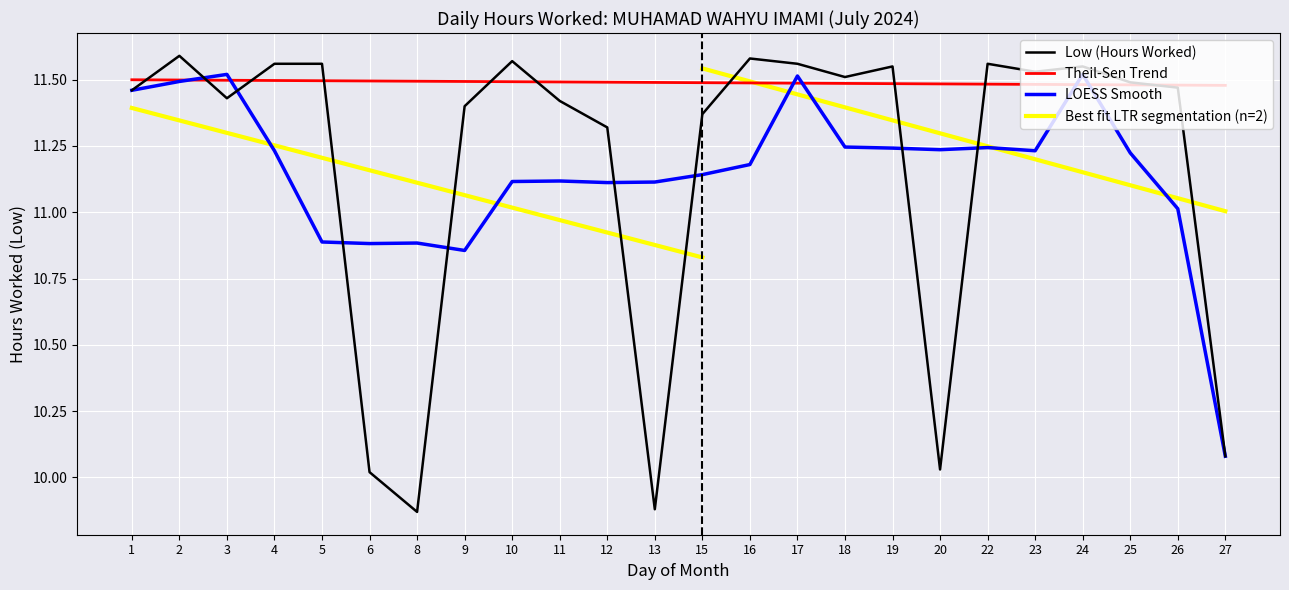

Where is the first local maximum?

2